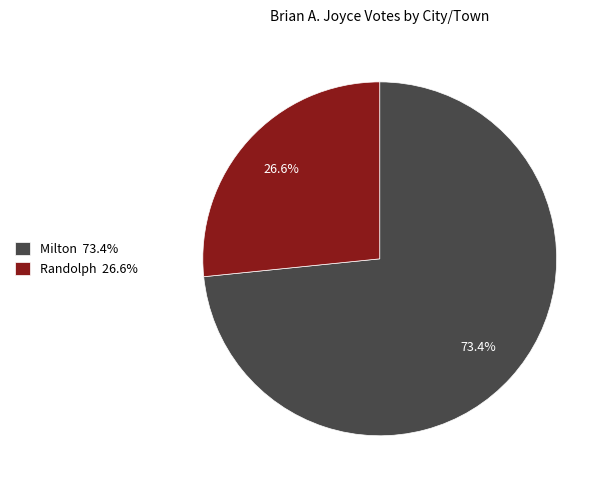

Rank the categories by value from lowest to highest.

Randolph 26.6%, Milton 73.4%